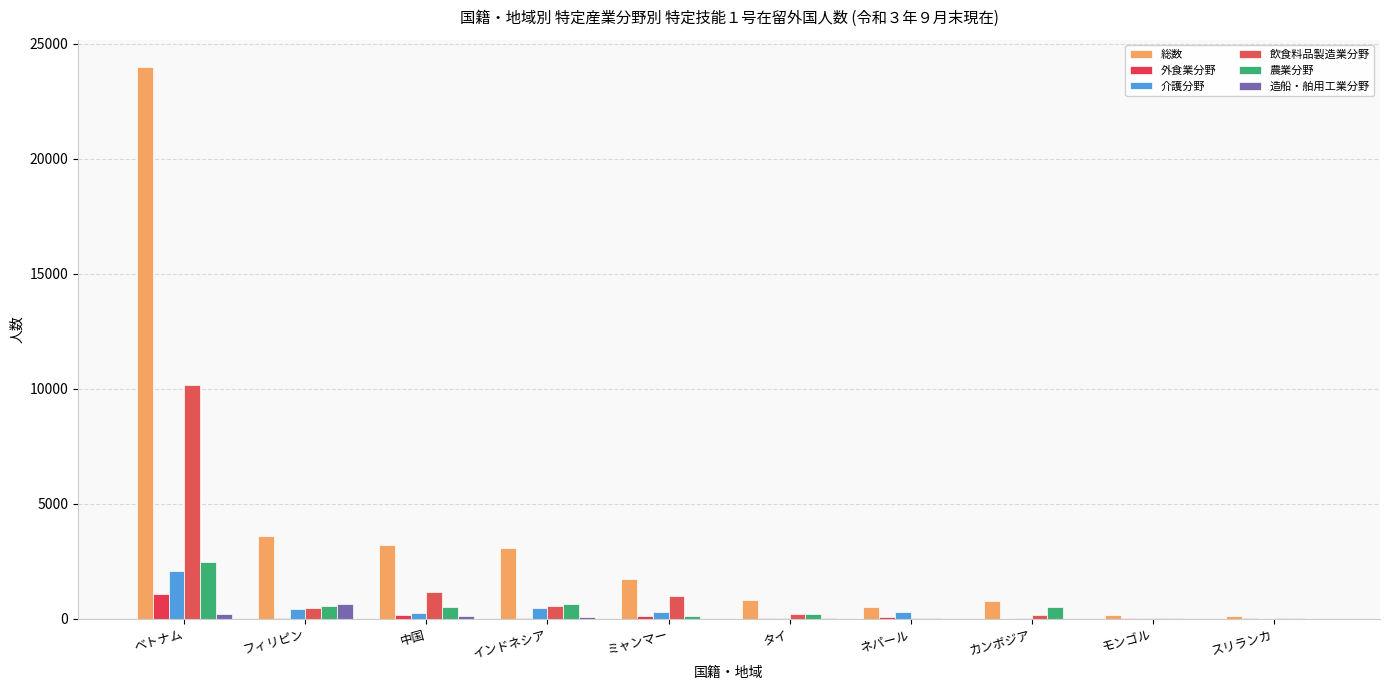

How many groups of bars are there?

10